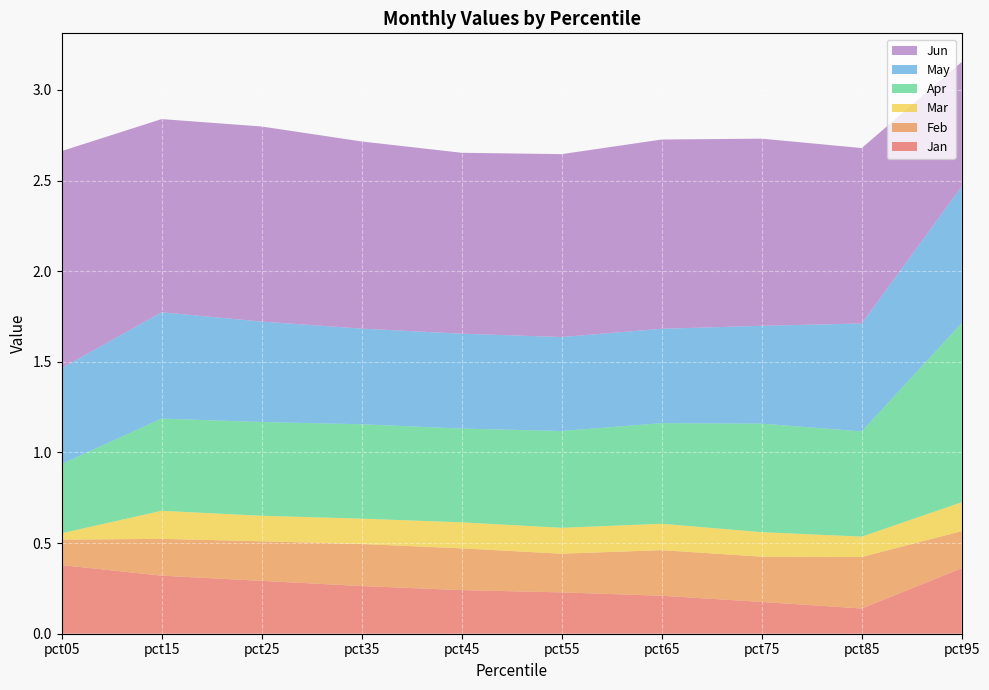

Reading right to left, list all the values displayed in this chart.

Jan: pct95=0.4	pct85=0.1	pct75=0.2	pct65=0.2	pct55=0.2	pct45=0.2	pct35=0.3	pct25=0.3	pct15=0.3	pct05=0.4
Feb: pct95=0.2	pct85=0.3	pct75=0.2	pct65=0.3	pct55=0.2	pct45=0.2	pct35=0.2	pct25=0.2	pct15=0.2	pct05=0.1
Mar: pct95=0.2	pct85=0.1	pct75=0.1	pct65=0.1	pct55=0.1	pct45=0.1	pct35=0.1	pct25=0.1	pct15=0.2	pct05=0.0
Apr: pct95=1.0	pct85=0.6	pct75=0.6	pct65=0.6	pct55=0.5	pct45=0.5	pct35=0.5	pct25=0.5	pct15=0.5	pct05=0.4
May: pct95=0.8	pct85=0.6	pct75=0.5	pct65=0.5	pct55=0.5	pct45=0.5	pct35=0.5	pct25=0.6	pct15=0.6	pct05=0.5
Jun: pct95=0.7	pct85=1.0	pct75=1.0	pct65=1.0	pct55=1.0	pct45=1.0	pct35=1.0	pct25=1.1	pct15=1.1	pct05=1.2